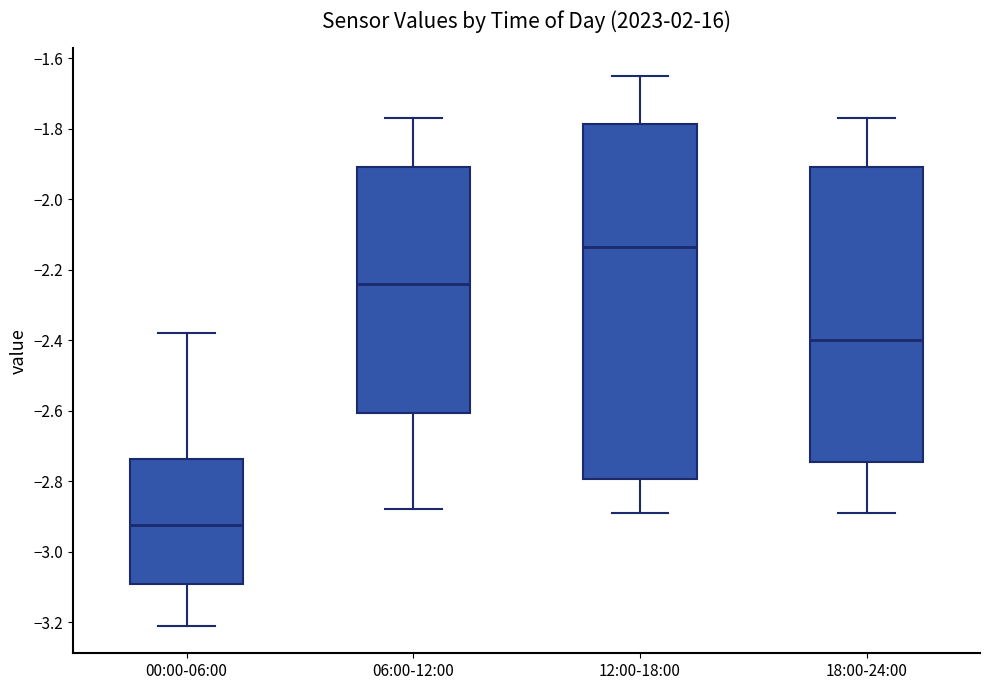

Reading left to right, transcribe this box plot: for each box, give where its median line is, the range the box spans, and where its two whiskers end, as read against the y-axis. The values are not printed on the chart, so give them approximately, as read against the axis.

00:00-06:00: median -2.92, box -3.10 to -2.74, whiskers -3.20 to -2.38
06:00-12:00: median -2.24, box -2.60 to -1.90, whiskers -2.88 to -1.76
12:00-18:00: median -2.14, box -2.80 to -1.78, whiskers -2.88 to -1.64
18:00-24:00: median -2.40, box -2.74 to -1.90, whiskers -2.88 to -1.76